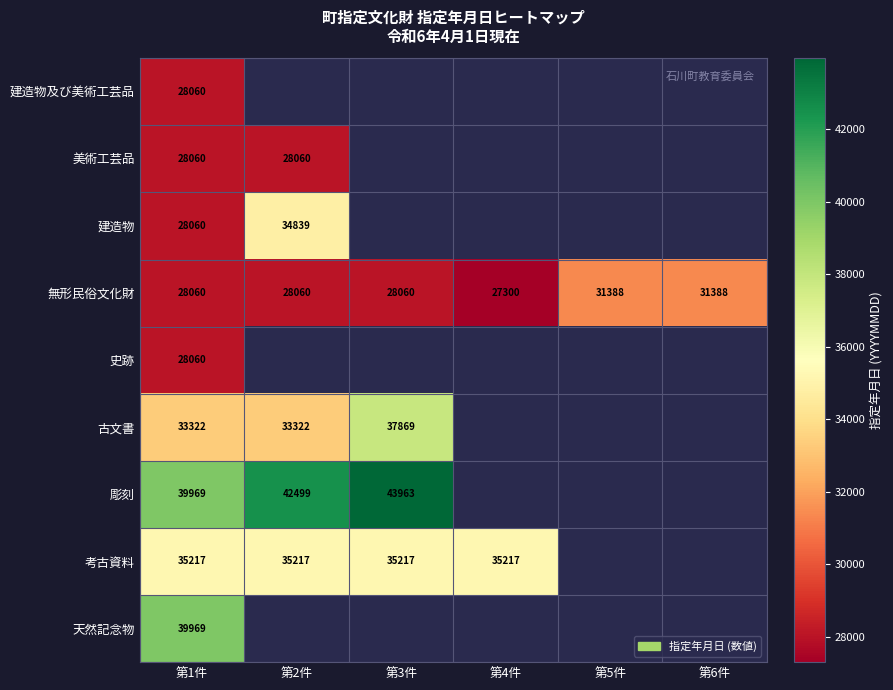

The 史跡 series shows 46489 at 第1件. True or false?

False